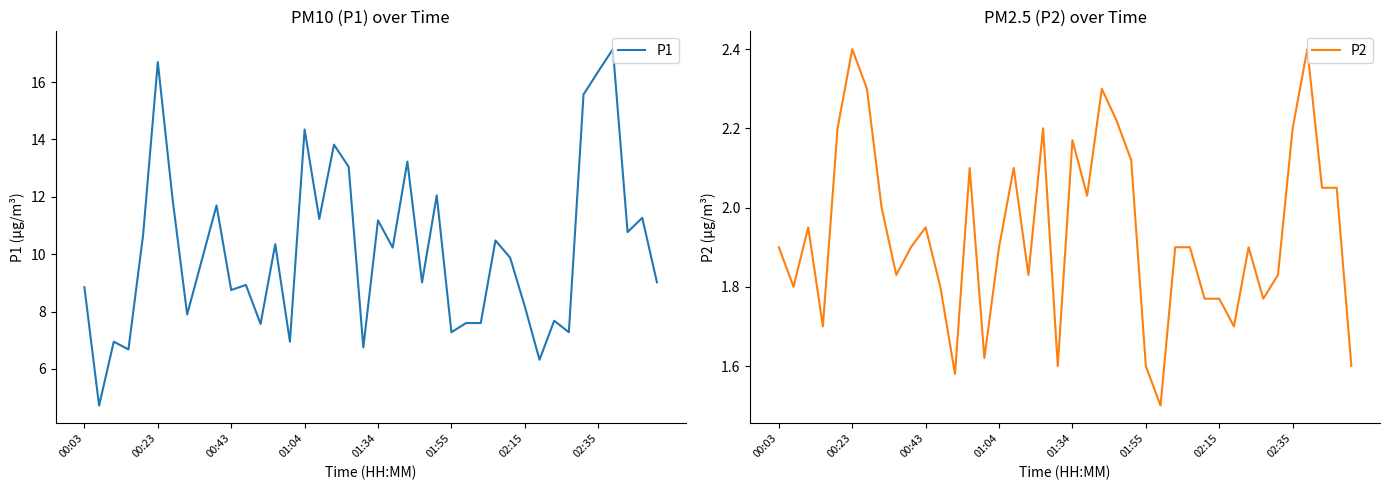

Reading right to left, transcribe all the data shown in this chart.

P1: 9.0	11.3	10.8	17.1	16.4	15.6	7.3	7.7	6.3	8.2	9.9	10.5	7.6	7.6	7.3	12.1	9.0	13.2	10.2	11.2	6.8	13.1	13.8	11.2	14.3	7.0	10.3	7.6	8.9	8.8	11.7	9.8	7.9	11.9	16.7	10.7	6.7	7.0	4.7	8.8
P2: 1.6	2.0	2.0	2.4	2.2	1.8	1.8	1.9	1.7	1.8	1.8	1.9	1.9	1.5	1.6	2.1	2.2	2.3	2.0	2.2	1.6	2.2	1.8	2.1	1.9	1.6	2.1	1.6	1.8	1.9	1.9	1.8	2.0	2.3	2.4	2.2	1.7	1.9	1.8	1.9